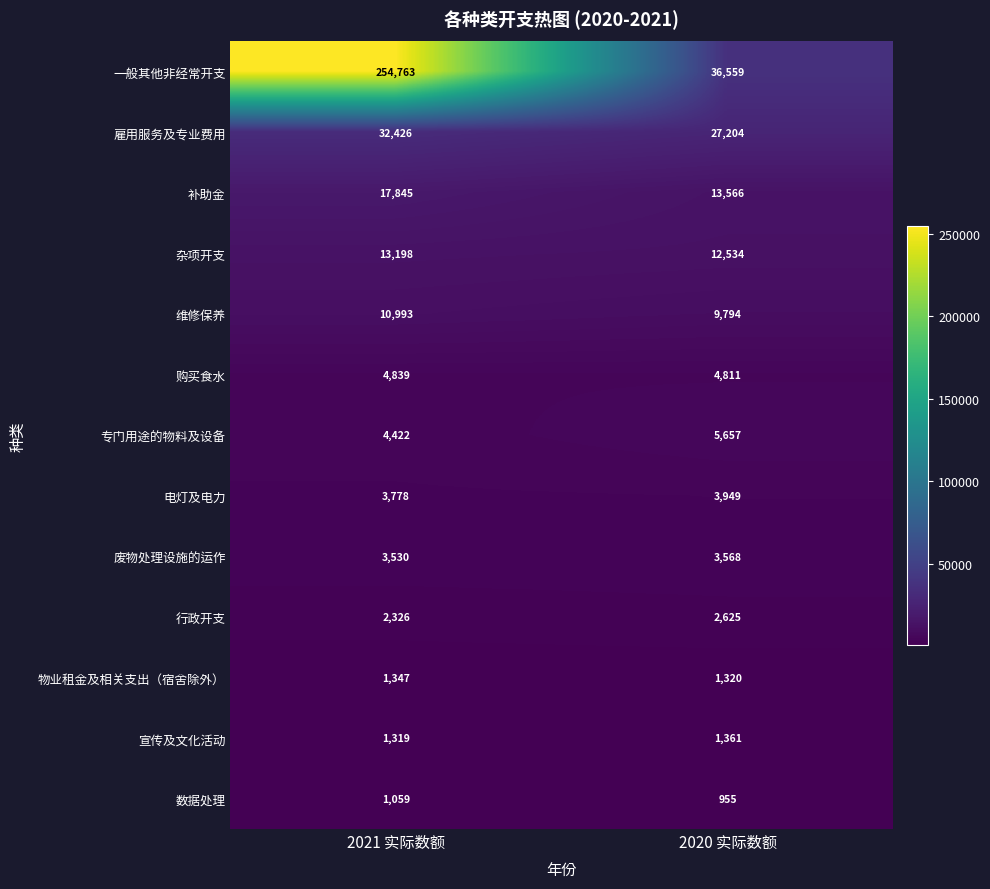

The value of 物业租金及相关支出（宿舍除外） at 2021 实际数额 is 2329. True or false?

False